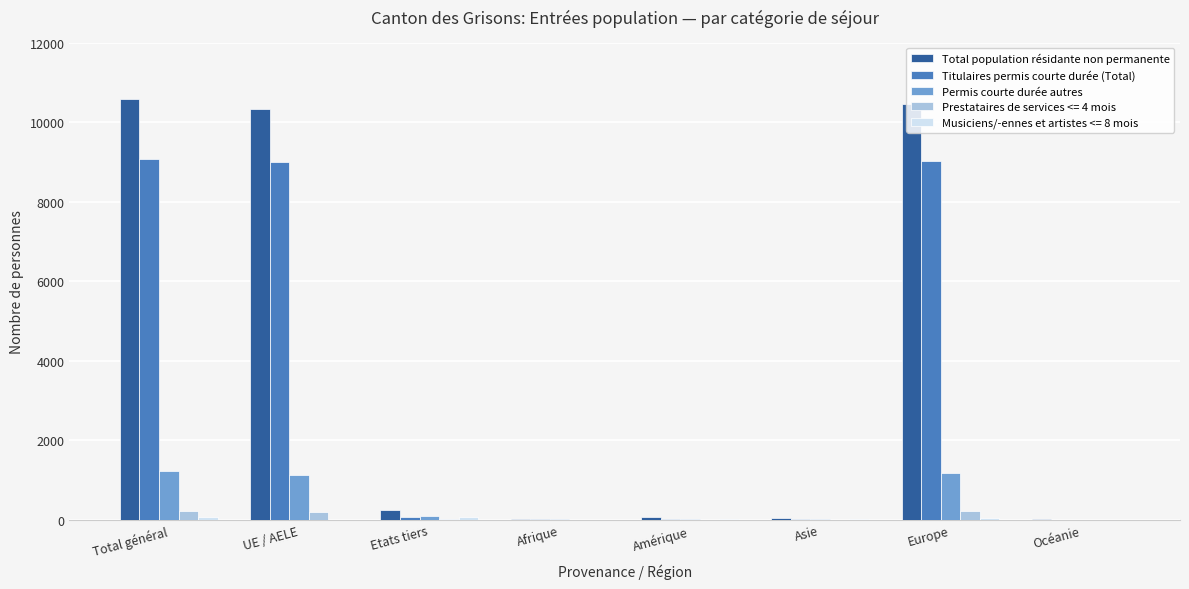

What is the total value across all series at Etats tiers?

508